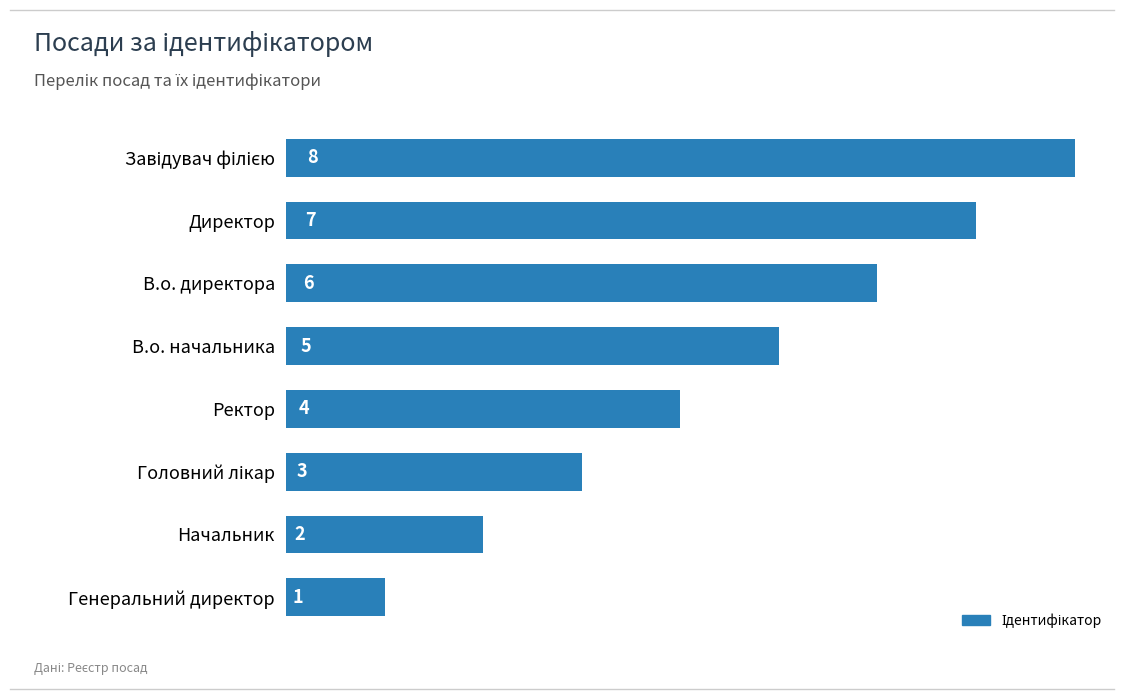

Which has a higher value, В.о. начальника or Генеральний директор?

В.о. начальника